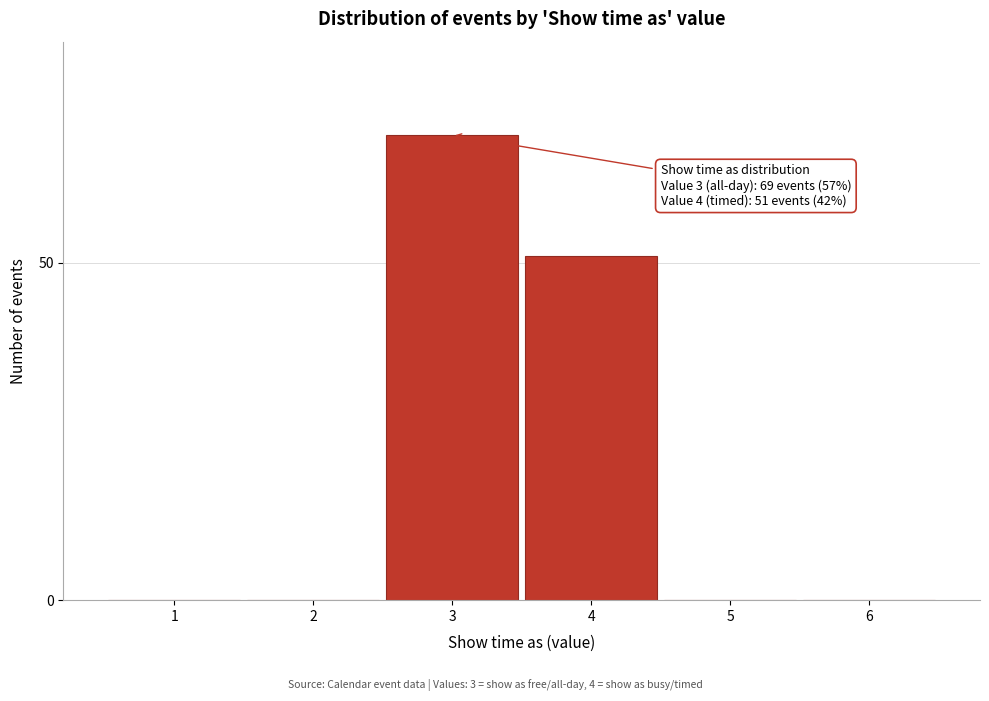

At which label is the value closest to 34?

4